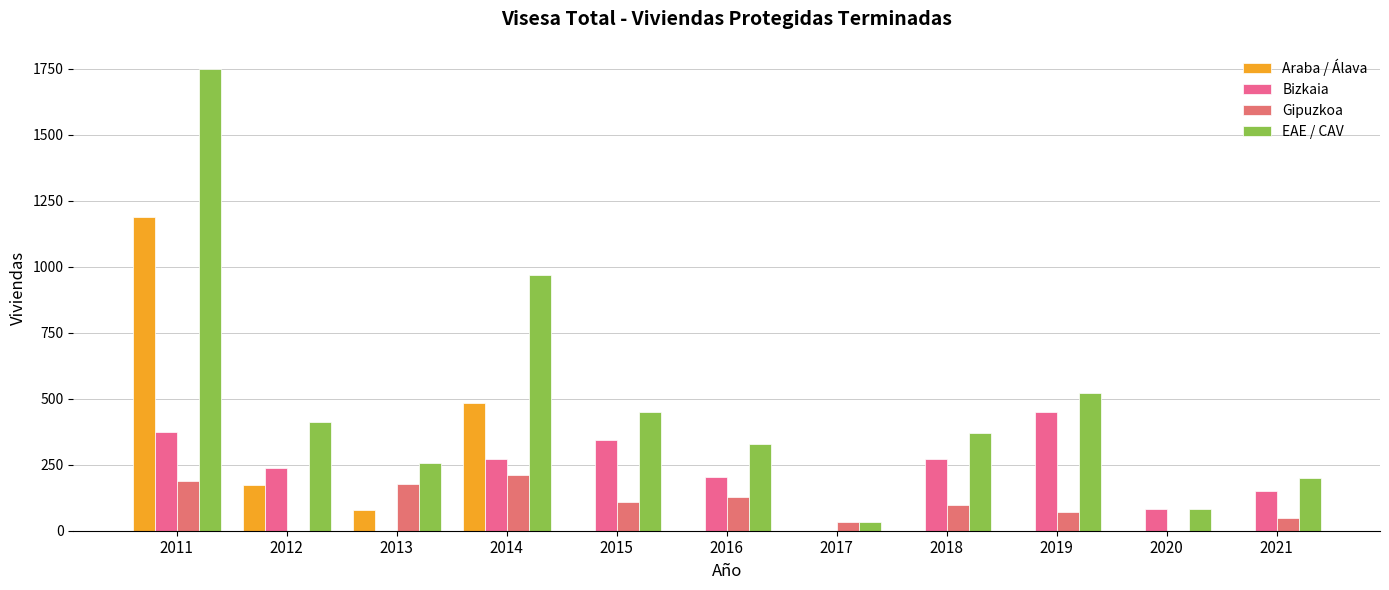

Reading left to right, list all the values displayed in this chart.

Araba / Álava: 2011=1187	2012=174	2013=80	2014=485	2015=0	2016=0	2017=0	2018=0	2019=0	2020=0	2021=0
Bizkaia: 2011=374	2012=237	2013=0	2014=270	2015=342	2016=204	2017=0	2018=272	2019=450	2020=84	2021=150
Gipuzkoa: 2011=188	2012=0	2013=178	2014=212	2015=108	2016=126	2017=32	2018=97	2019=70	2020=0	2021=50
EAE / CAV: 2011=1749	2012=411	2013=258	2014=967	2015=450	2016=330	2017=32	2018=369	2019=520	2020=84	2021=200